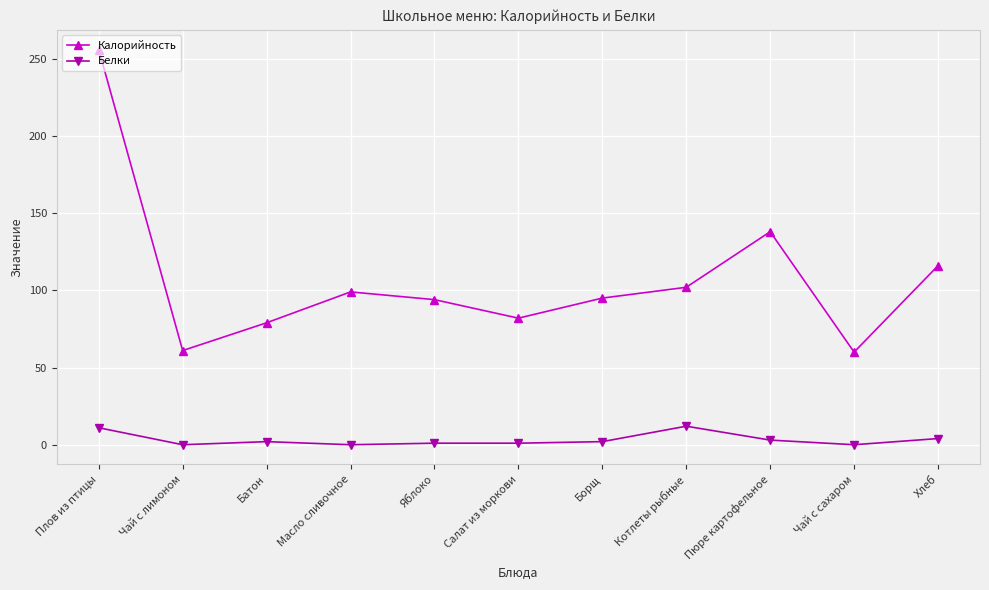

What is the maximum value for Белки?

12